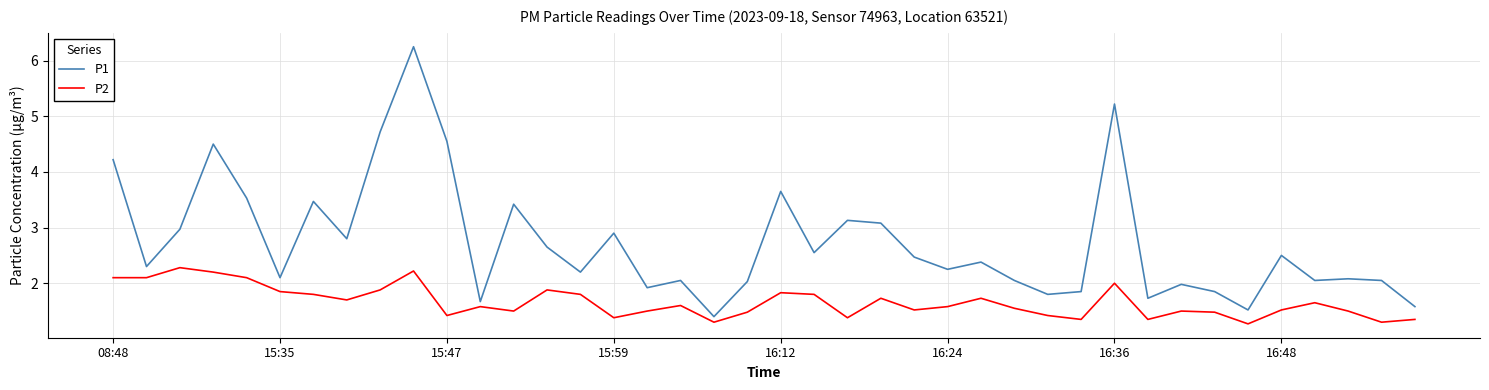

Which series has the largest range (max minus min)?

P1